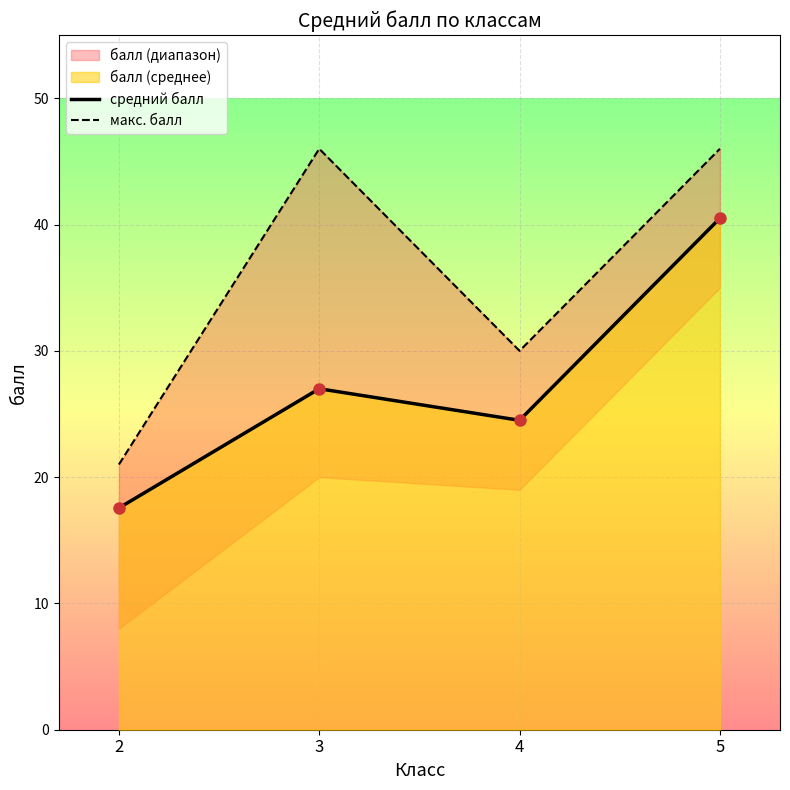

What is the sum of all макс. балл values?

143.0